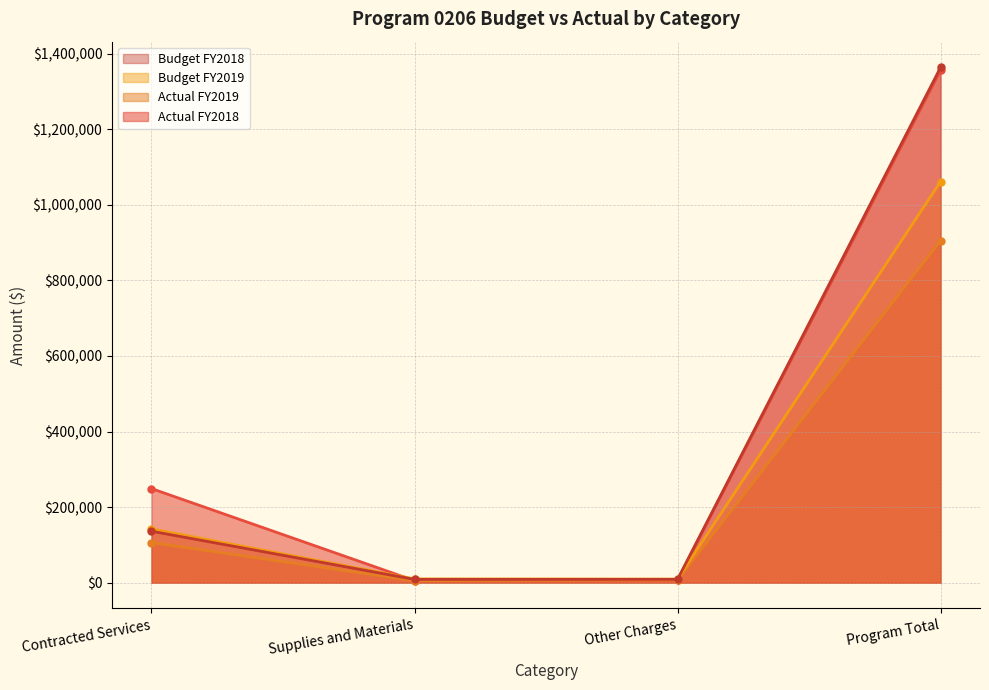

Which has a higher value, Program Total or Supplies and Materials?

Program Total